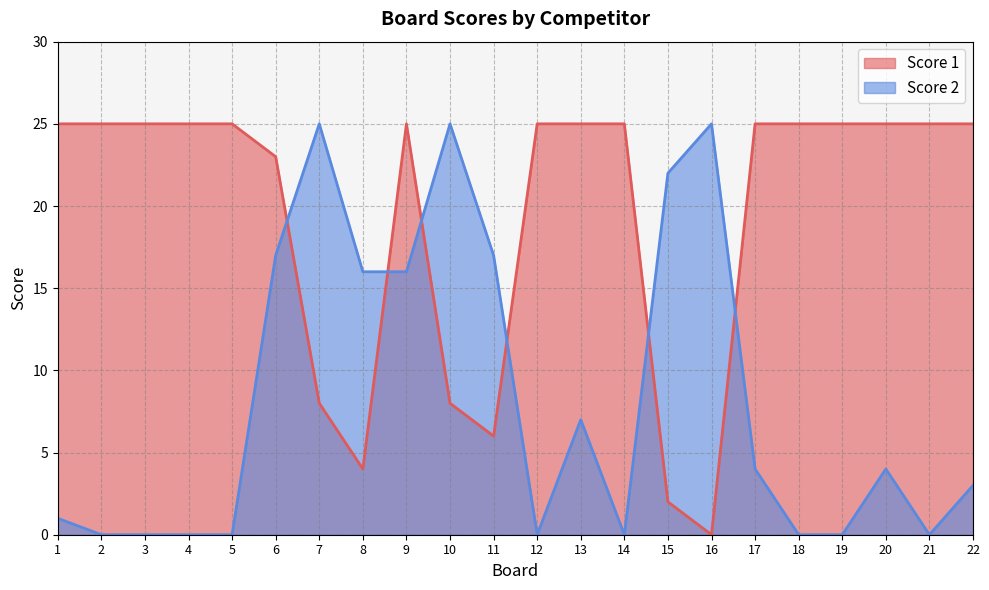

Does the chart have visible grid lines?

Yes